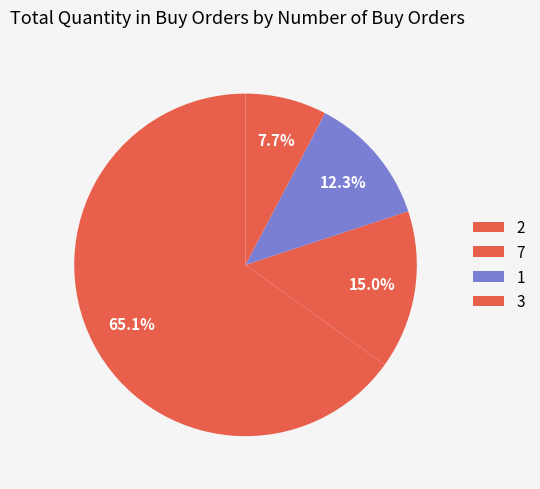

To the nearest percent, what portion does 7 represent?

15%